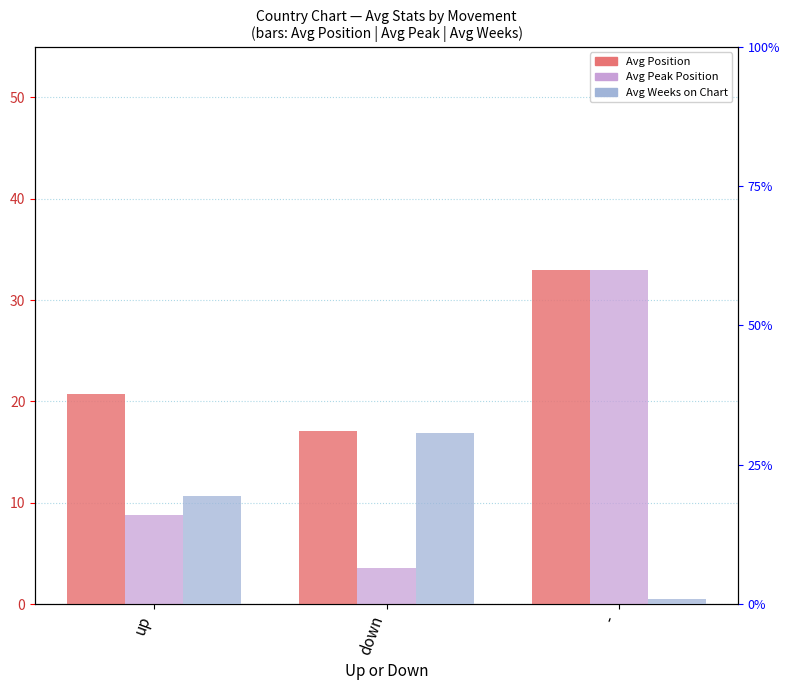

Is it true that Avg Position equals 33.0 at -?

True